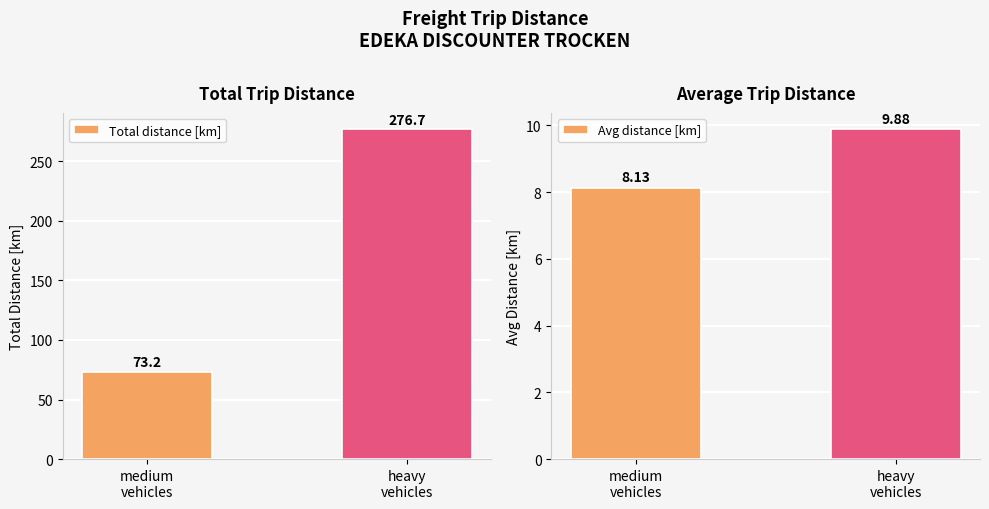

Between medium
vehicles and heavy
vehicles, which series saw the biggest shift?

Total distance [km]